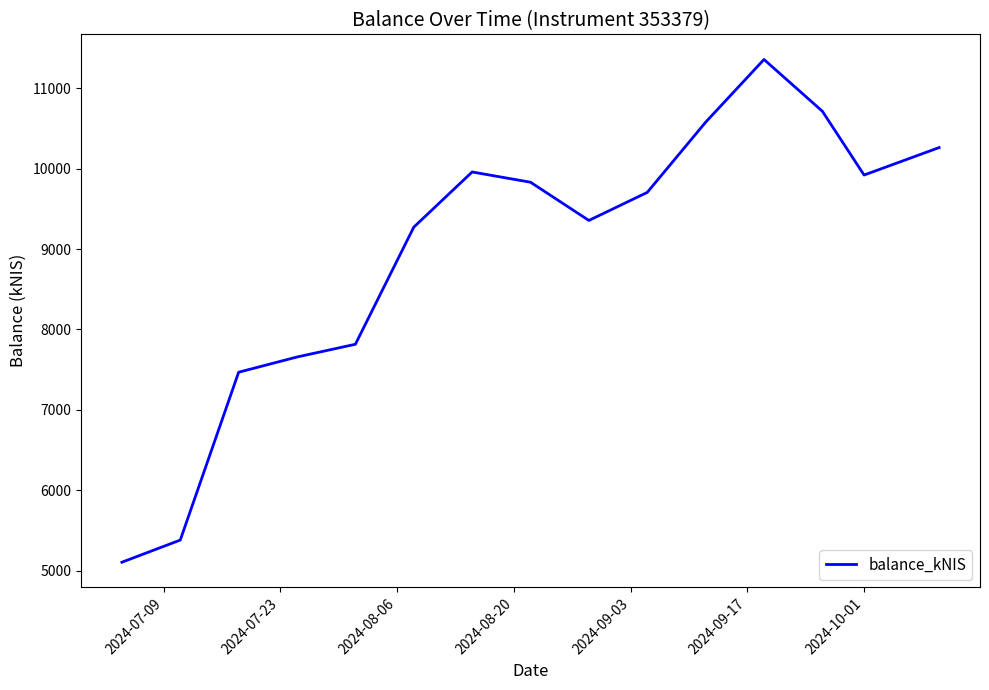

What is the greatest value displayed?

11357.1